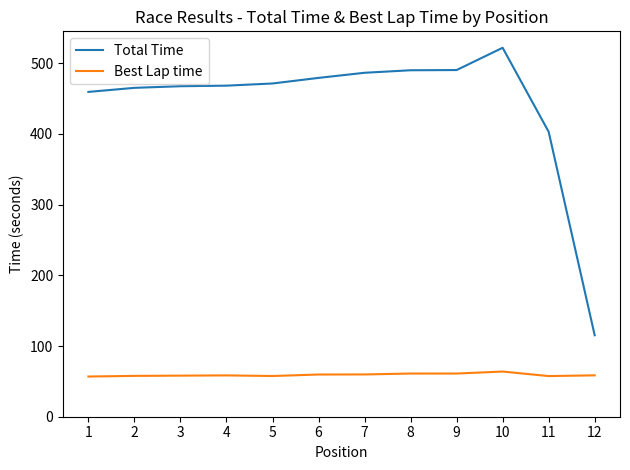

What is the highest value of the Best Lap time series?

63.9